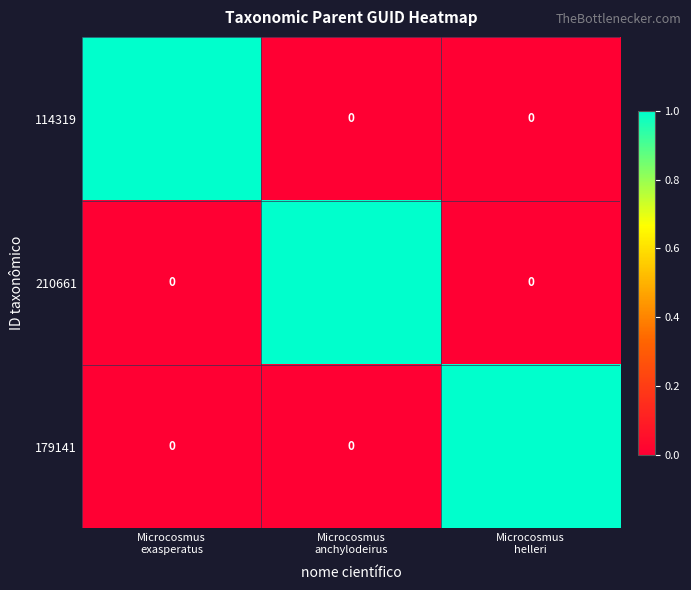

What is the maximum value for 179141?

114110